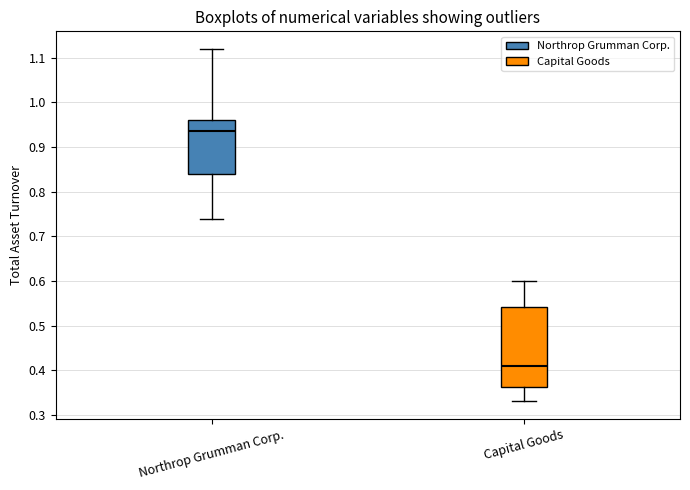

Which box's median line is the highest?

Northrop Grumman Corp.